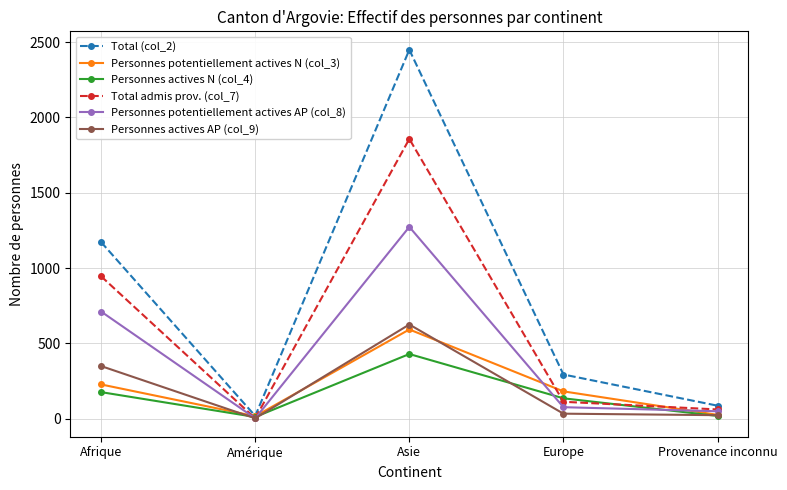

Does the chart display data point markers on the line(s)?

Yes